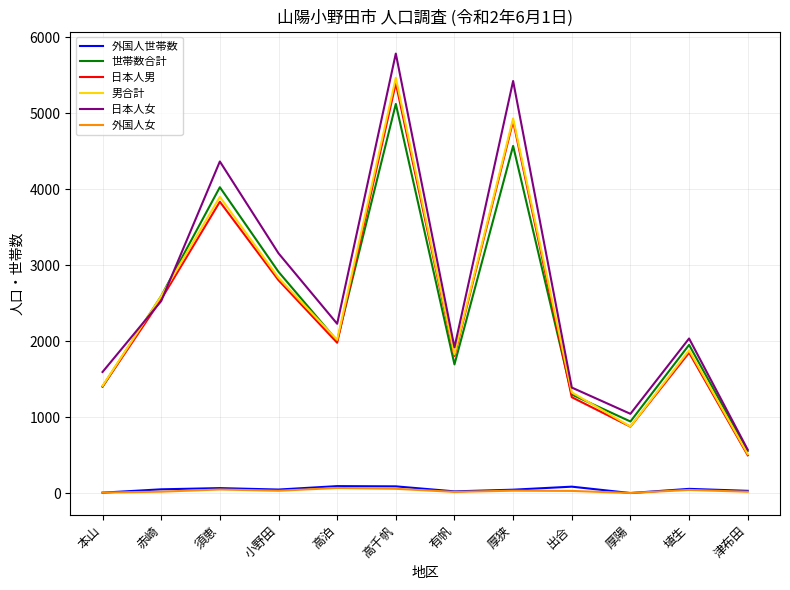

Between 高千帆 and 出合, which series saw the biggest shift?

日本人女